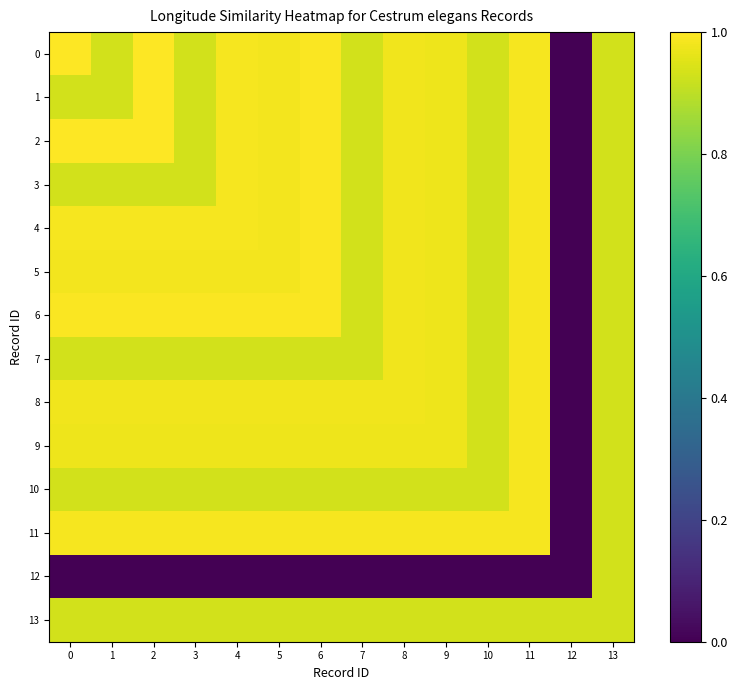

Count the number of data series in this chart.

14